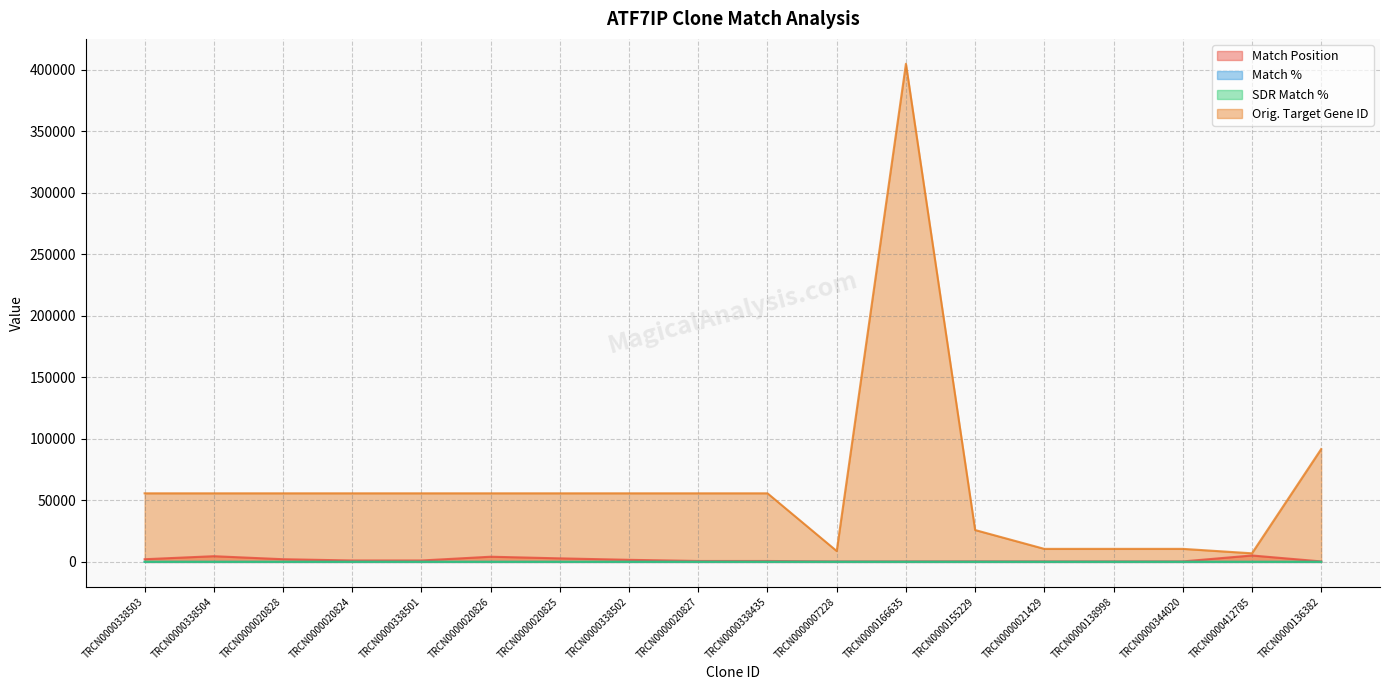

What is the label of the 2nd point from the right?

TRCN0000412785